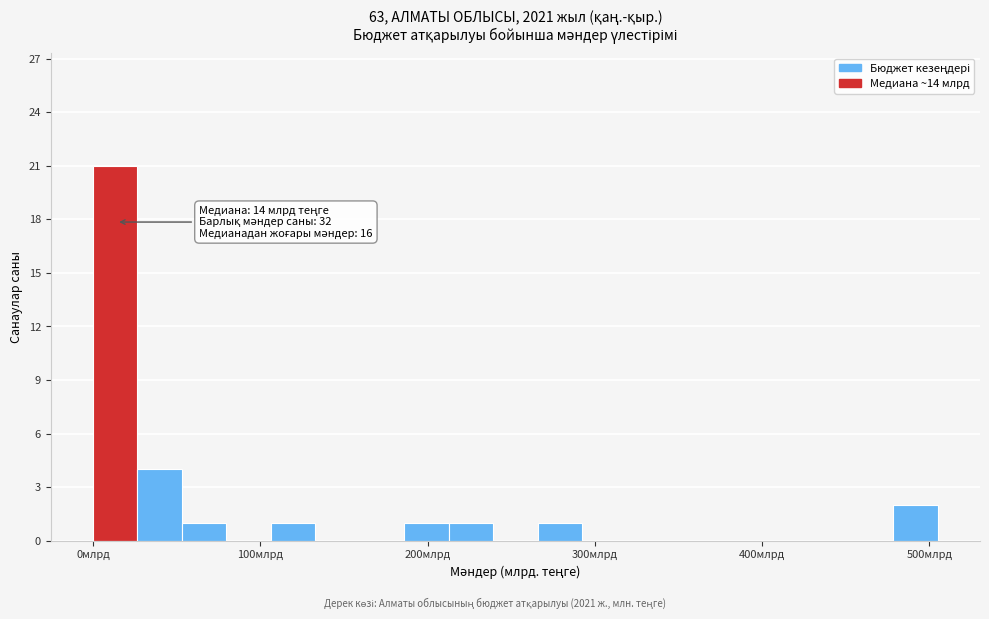

Read against the x-axis, roughly where is the centre of the tallest bar?

10